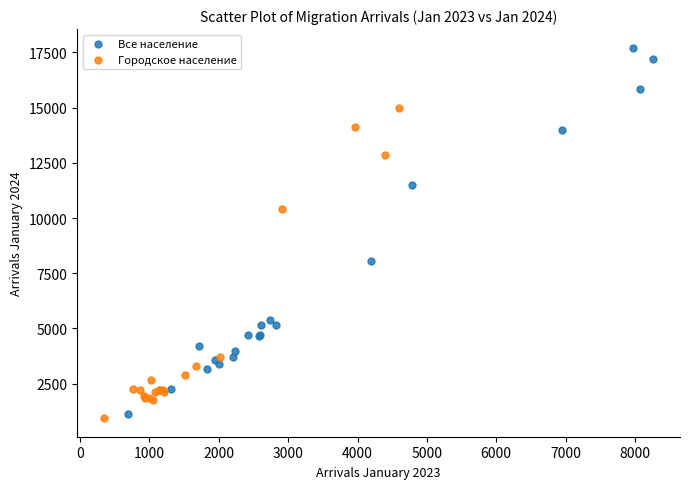

Which series has the largest Y range (max minus min)?

Все население